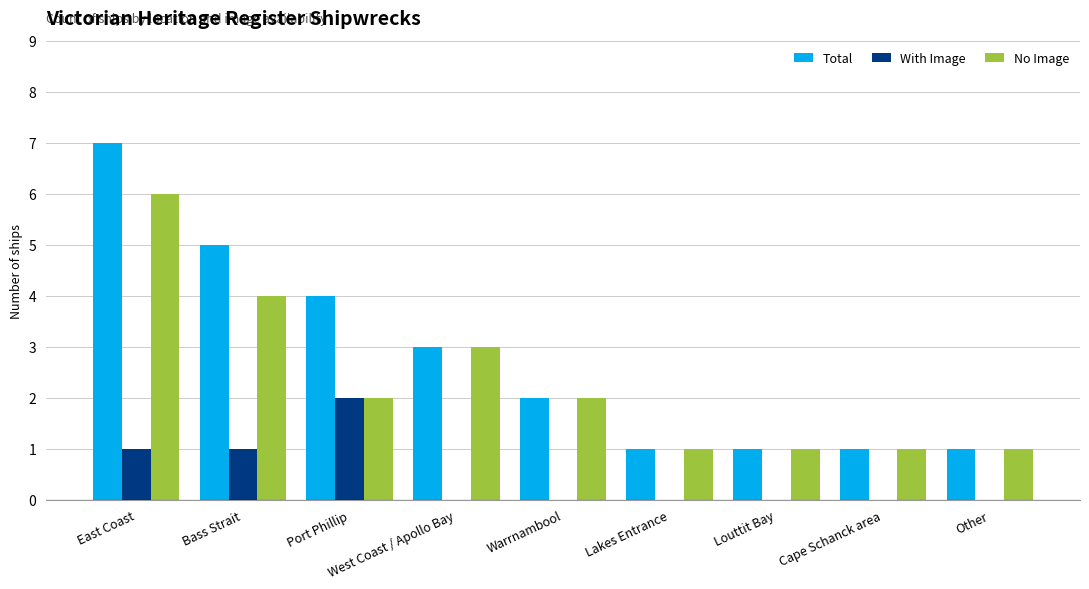

Between East Coast and West Coast / Apollo Bay, which series saw the biggest shift?

Total